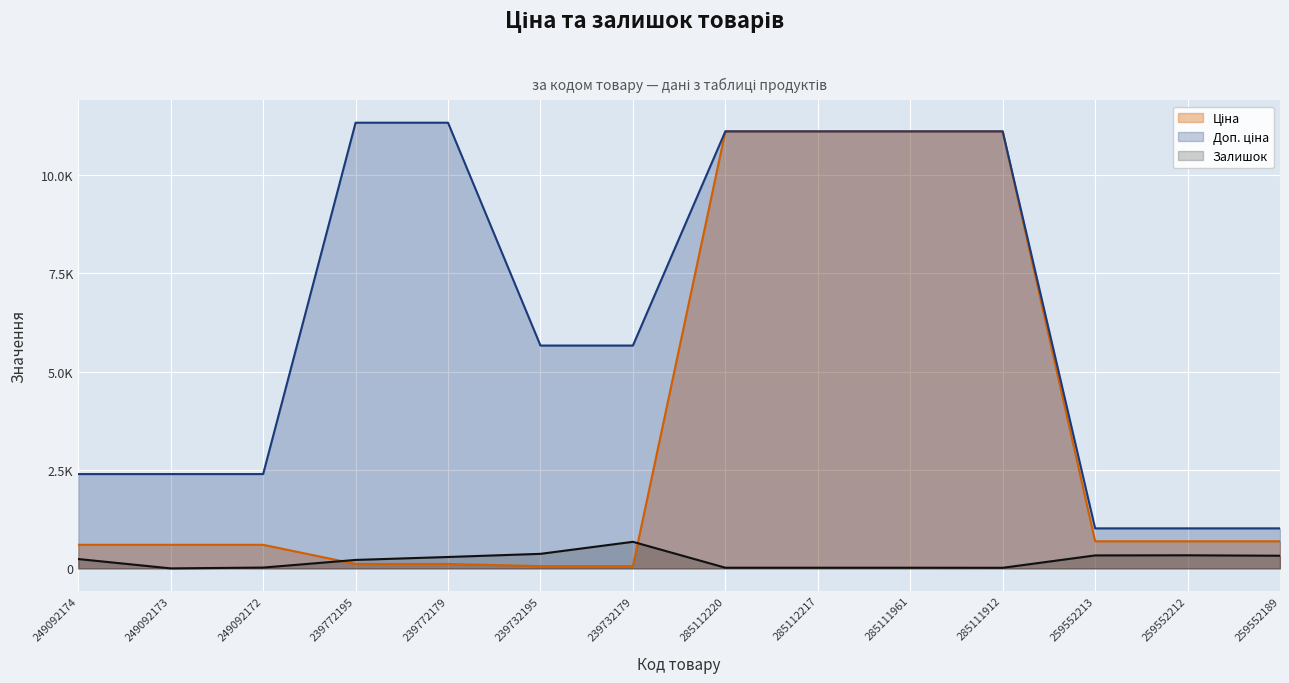

What is the approximate value of Залишок at 285111961?

17.0